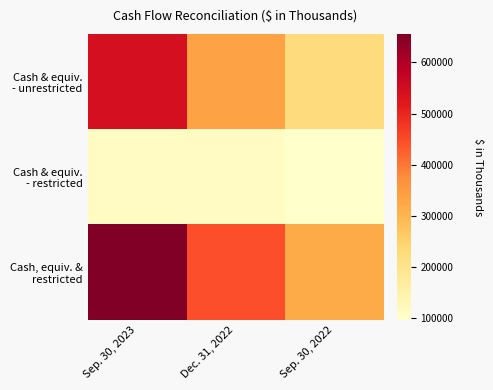

What is the smallest value displayed?

96007